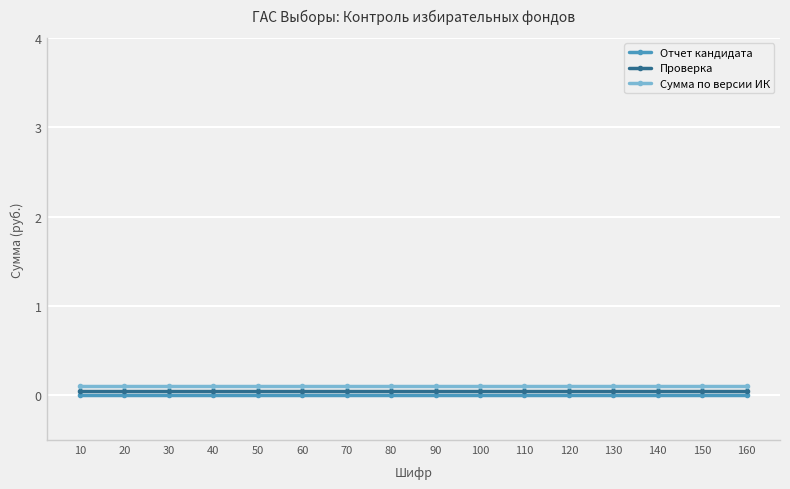

True or false: Отчет кандидата and Сумма по версии ИК cross at least once.

False